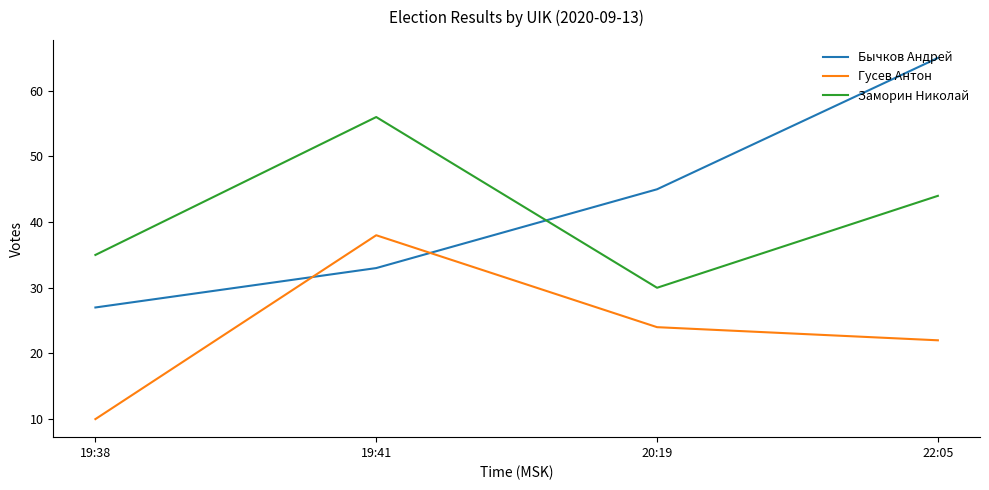

The value of Бычков Андрей at 19:41 is 50. True or false?

False